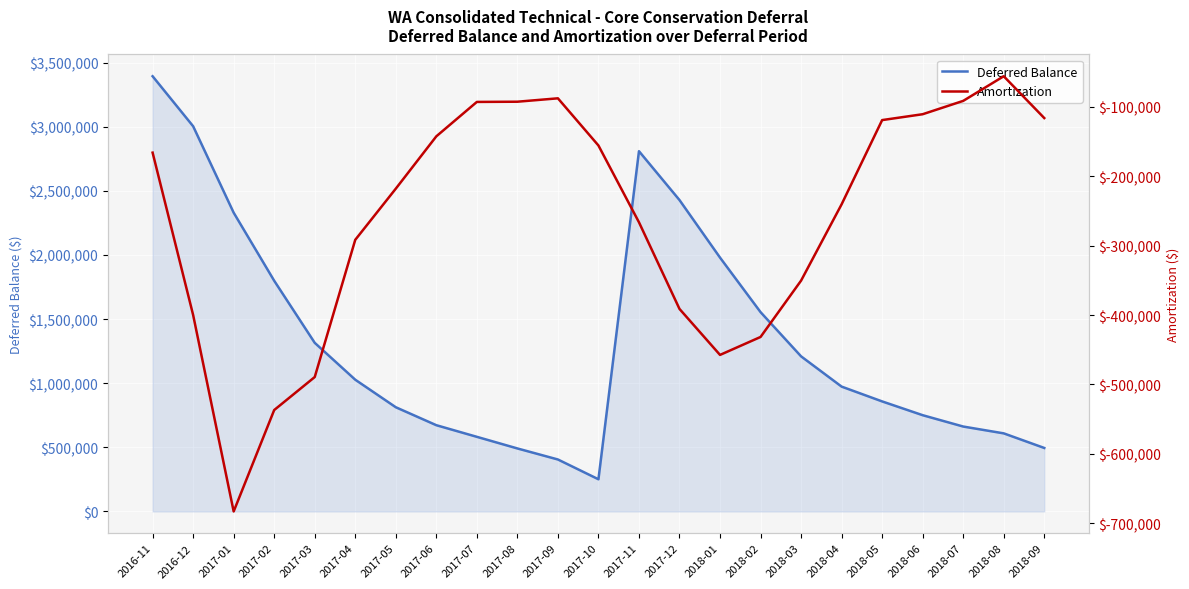

What is the difference between the Amortization values at 2017-05 and 2017-08?

125289.4